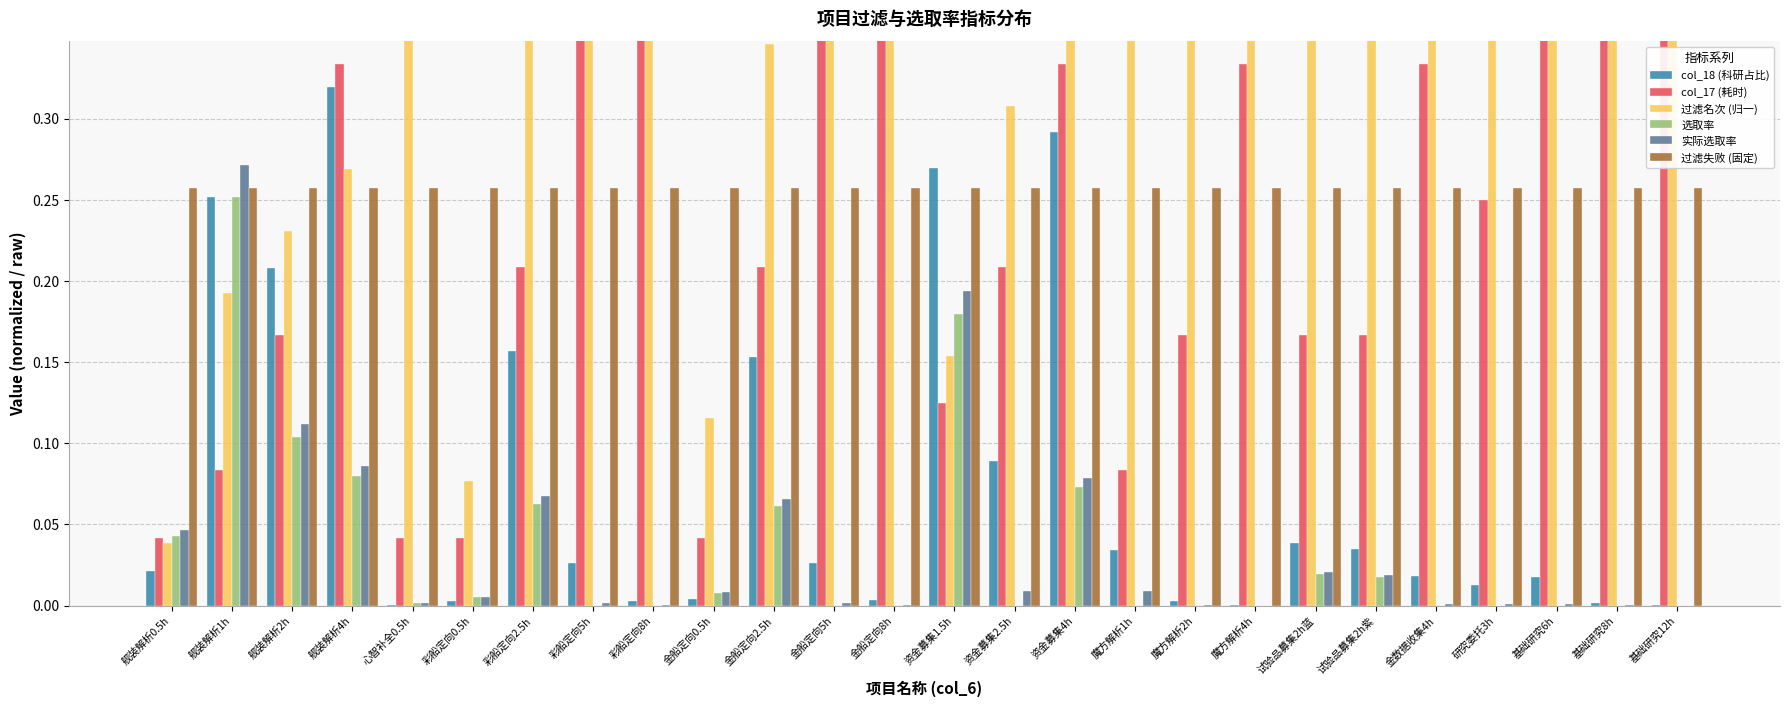

At how many categories does at least one series exceed 0?

26